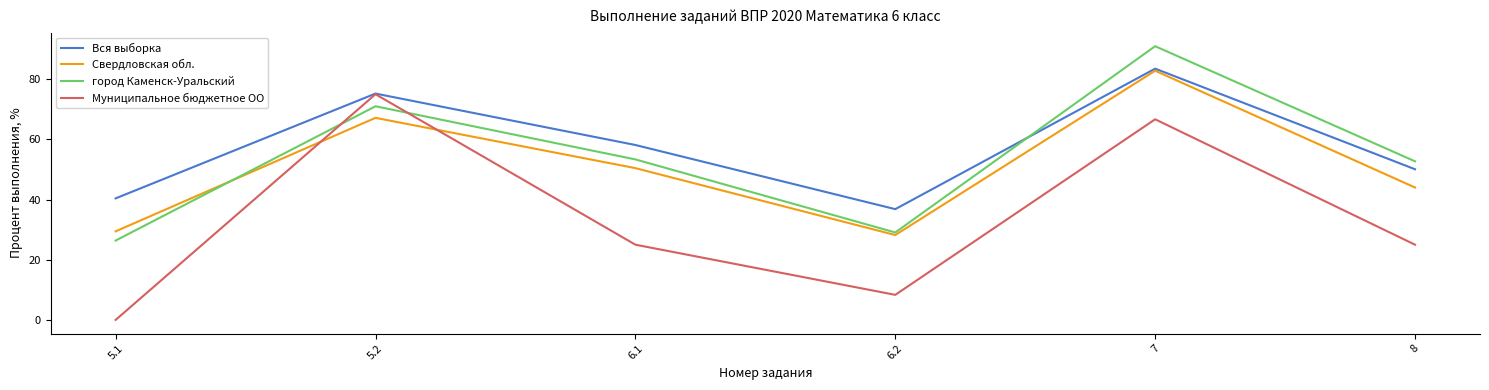

Where is Вся выборка nearest to the value 60?

6.1